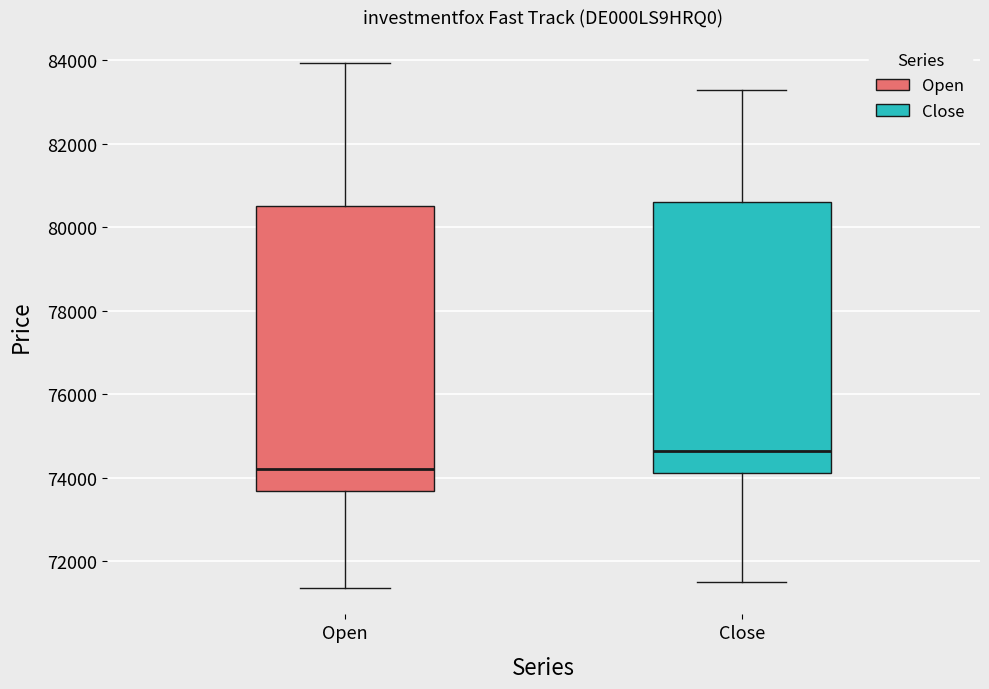

Which box's median line is the highest?

Close